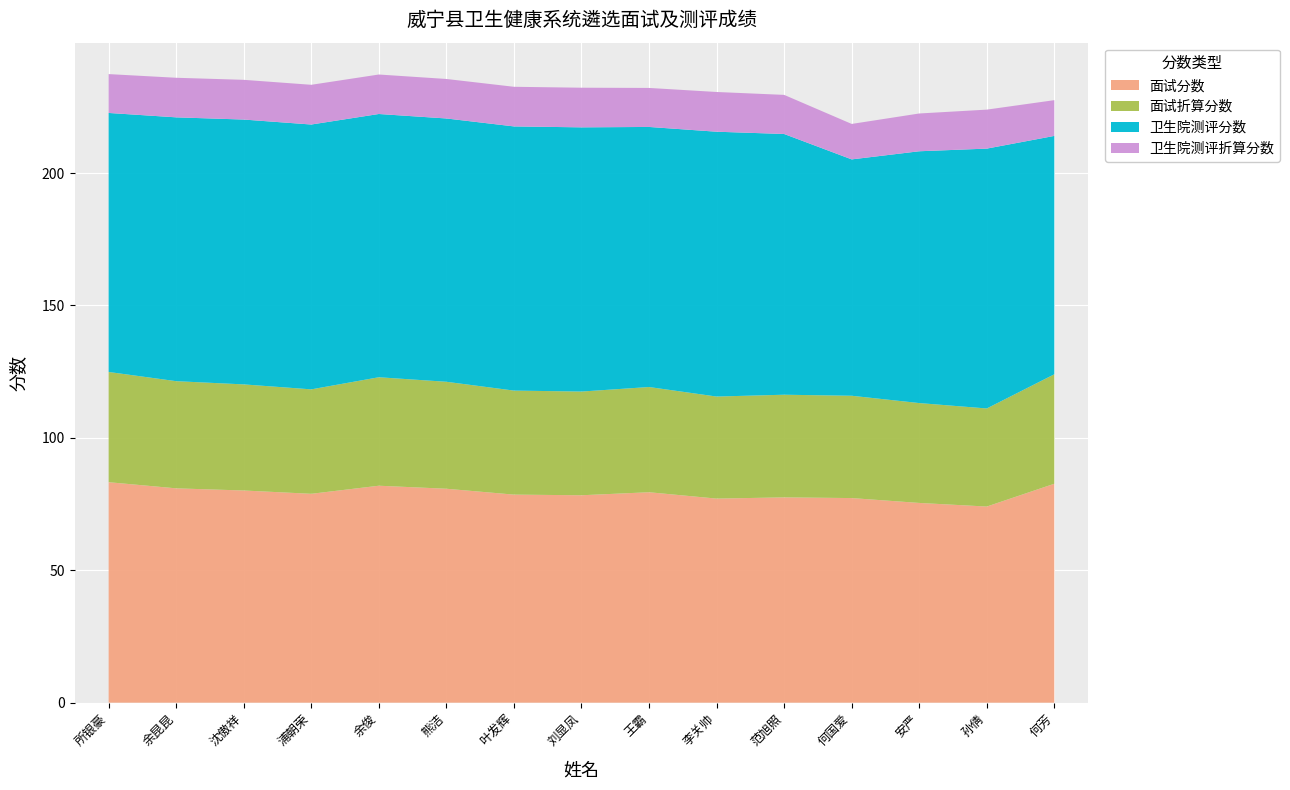

Reading right to left, extract all data points from this chart.

面试分数: 82.7	74.1	75.4	77.3	77.5	77.1	79.5	78.3	78.6	80.8	81.9	78.9	80.1	80.9	83.2
面试折算分数: 41.3	37.0	37.7	38.6	38.8	38.5	39.7	39.2	39.3	40.4	41.0	39.4	40.1	40.5	41.6
卫生院测评分数: 90.0	98.1	95.1	89.2	98.5	100.0	98.2	99.8	99.8	99.4	99.4	100.0	100.0	99.6	97.8
卫生院测评折算分数: 13.5	14.7	14.3	13.4	14.8	15.0	14.7	15.0	15.0	14.9	14.9	15.0	15.0	14.9	14.7